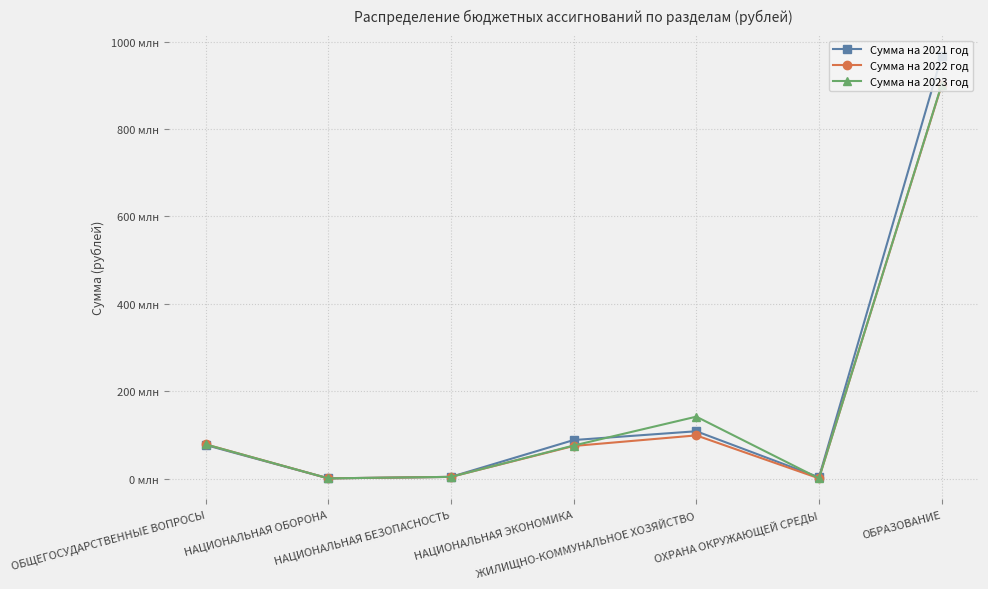

What is the label of the 3rd point from the right?

ЖИЛИЩНО-КОММУНАЛЬНОЕ ХОЗЯЙСТВО